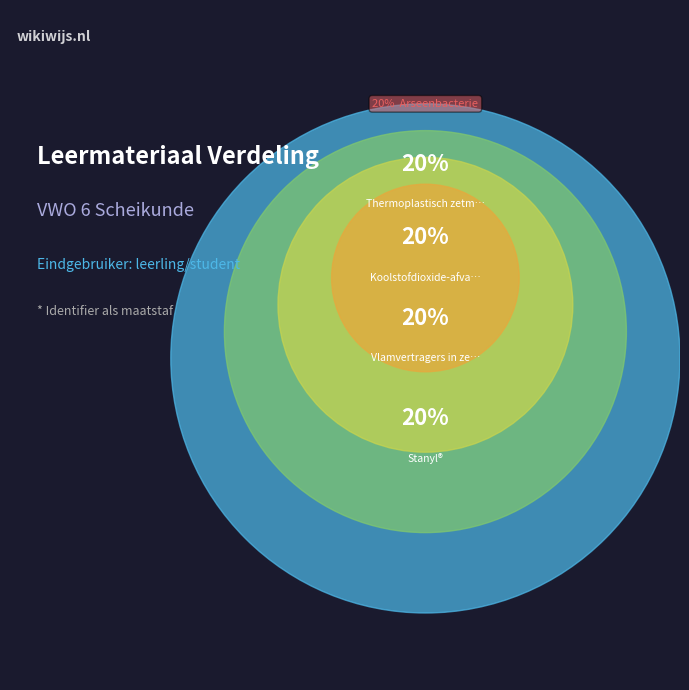

Approximately how many times larger is the value at Vlamvertragers in zeezoogdieren compared to Stanyl®?

1.0